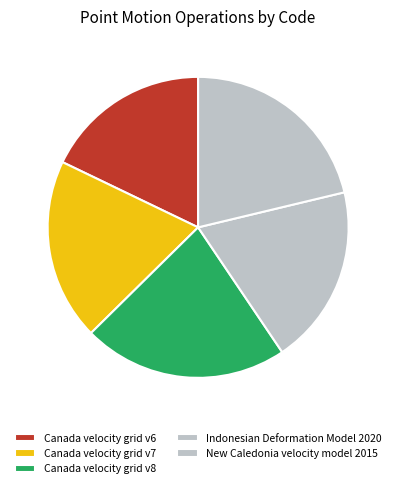

How many segments does this pie chart have?

5